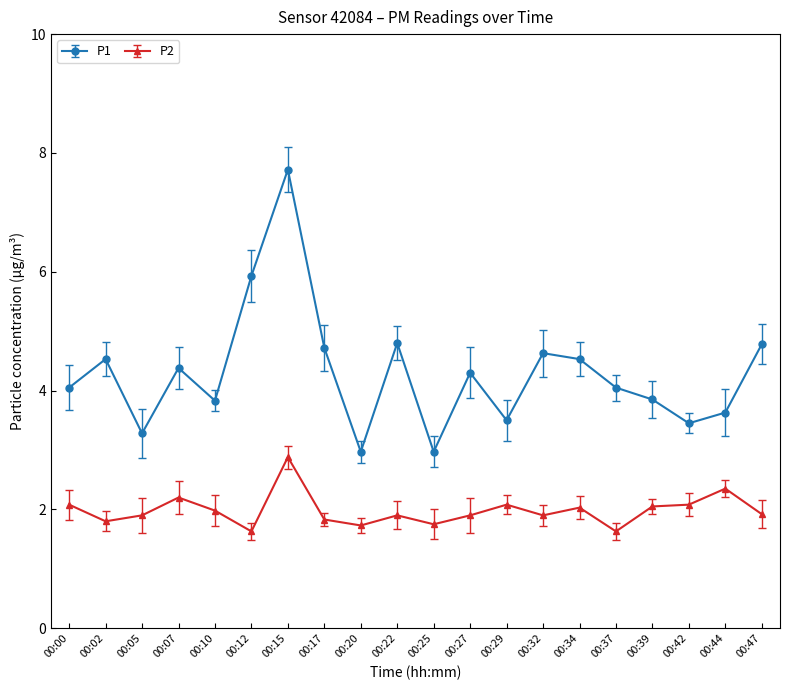

Between 00:20 and 00:27, which series saw the biggest shift?

P1